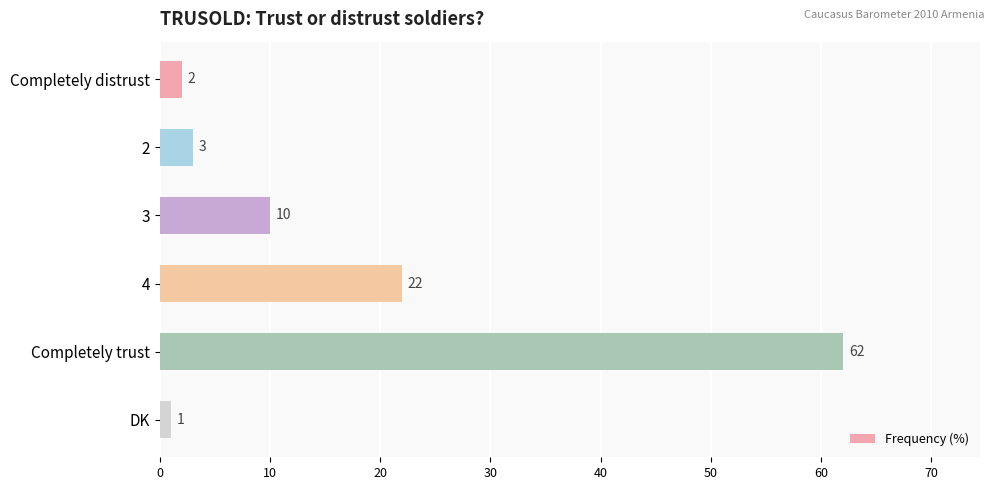

The chart shows a value of 10 at 3. True or false?

True